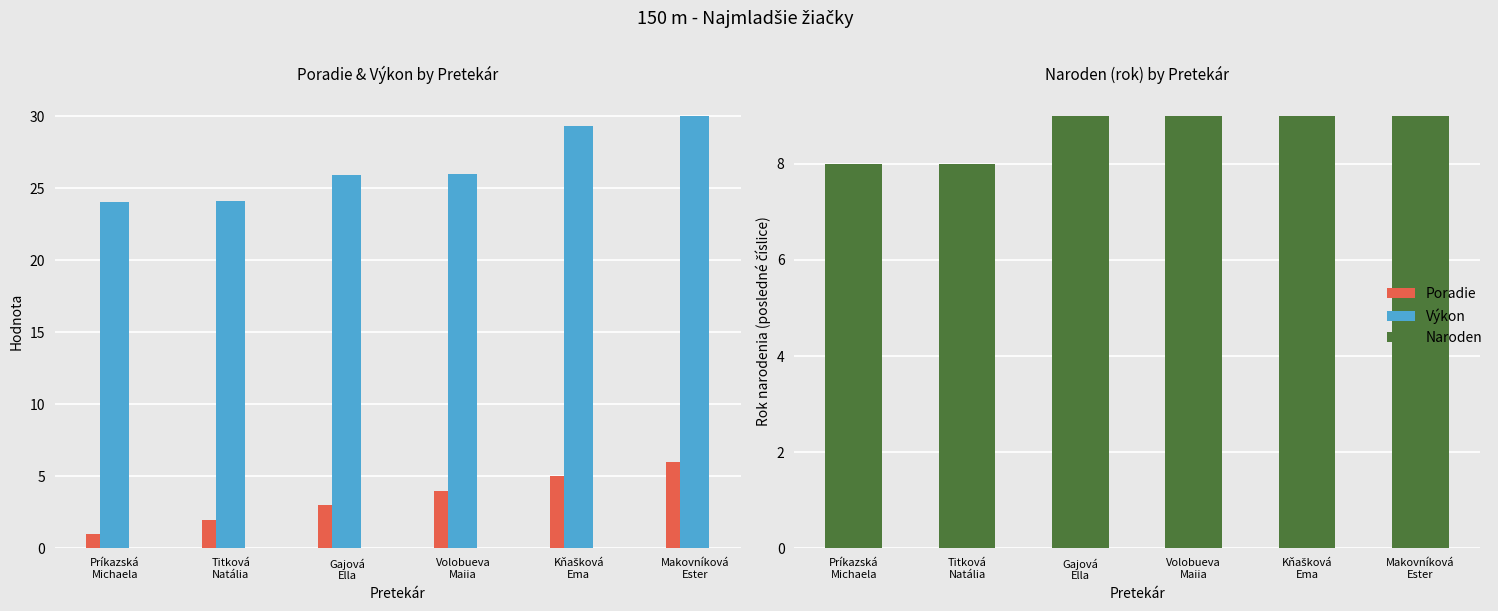

List the series in order of their overall mean, lowest first.

Poradie, Naroden, Výkon